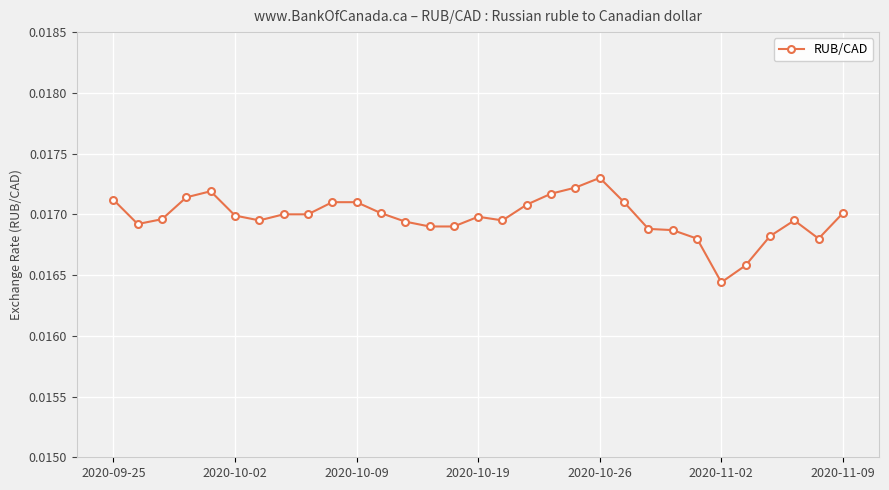

True or false: the data has more than 0 interior local peaks.

True